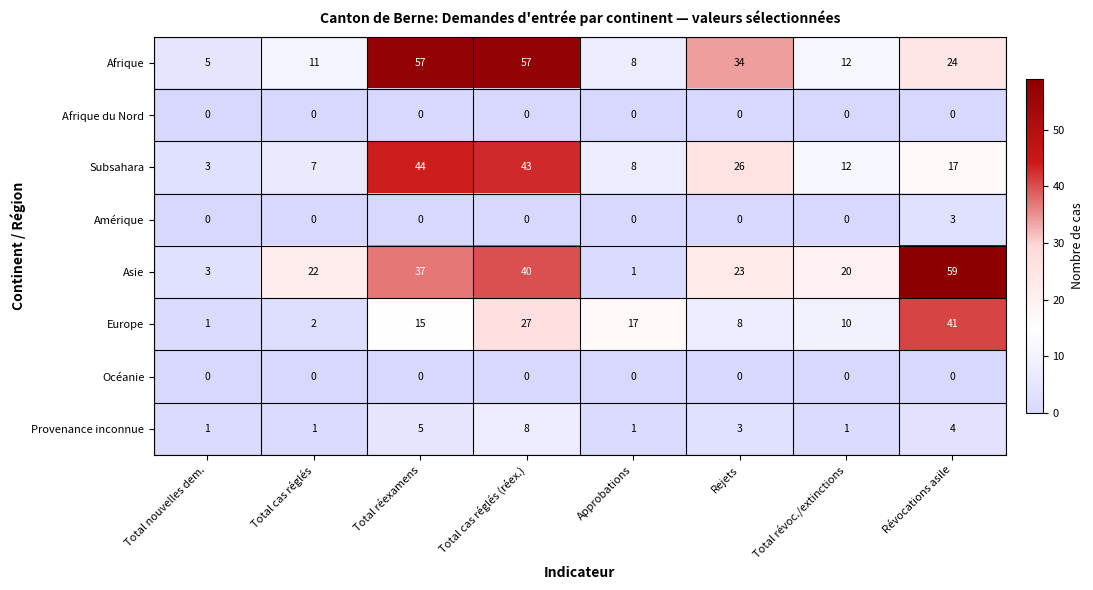

Is it true that Afrique equals 5 at Total révoc./extinctions?

False